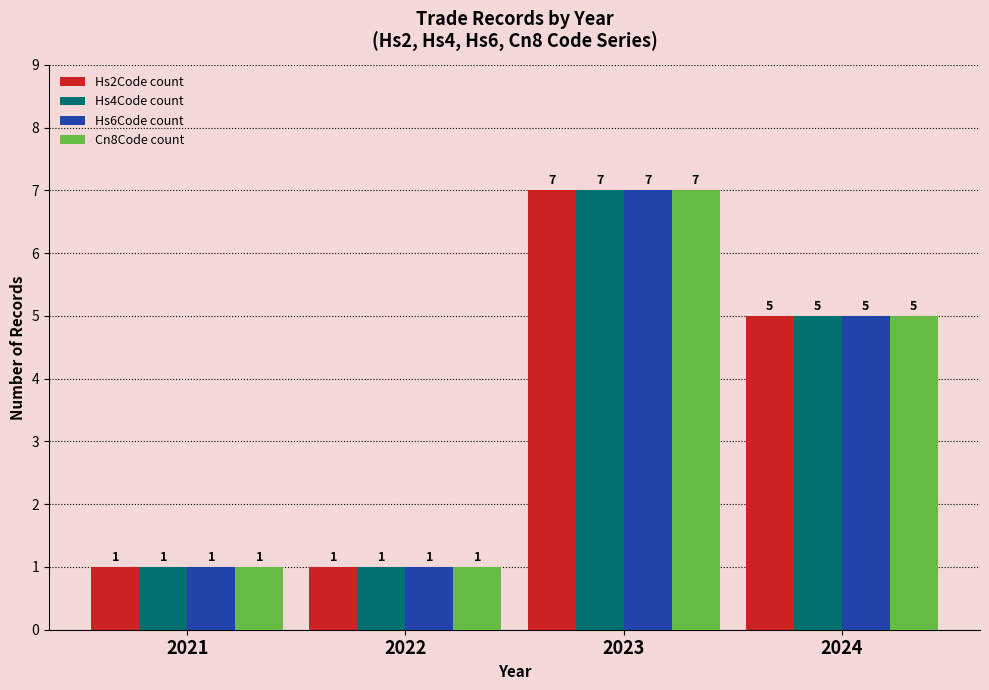

How many groups of bars are there?

4